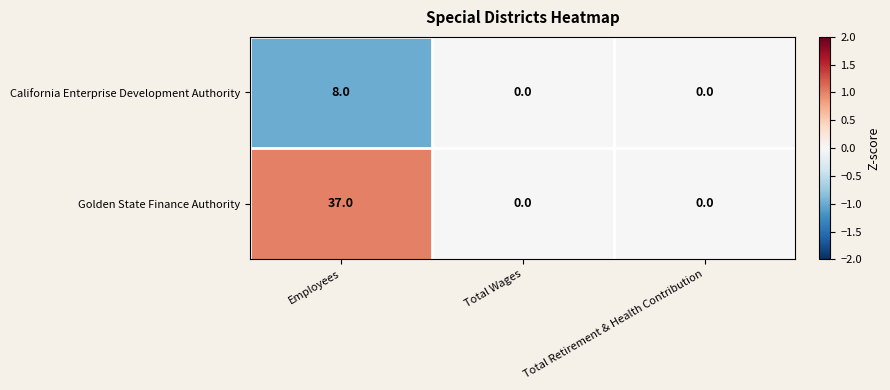

How many data points in Golden State Finance Authority are above 0?

1